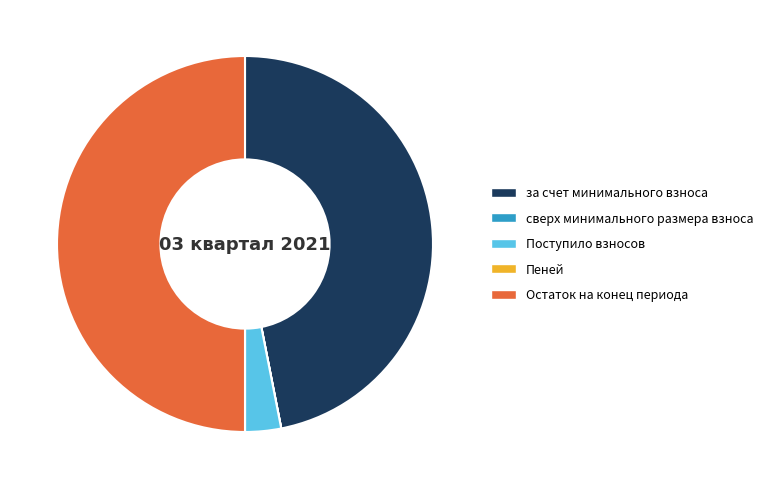

What is the largest slice in the pie chart?

Остаток на конец периода